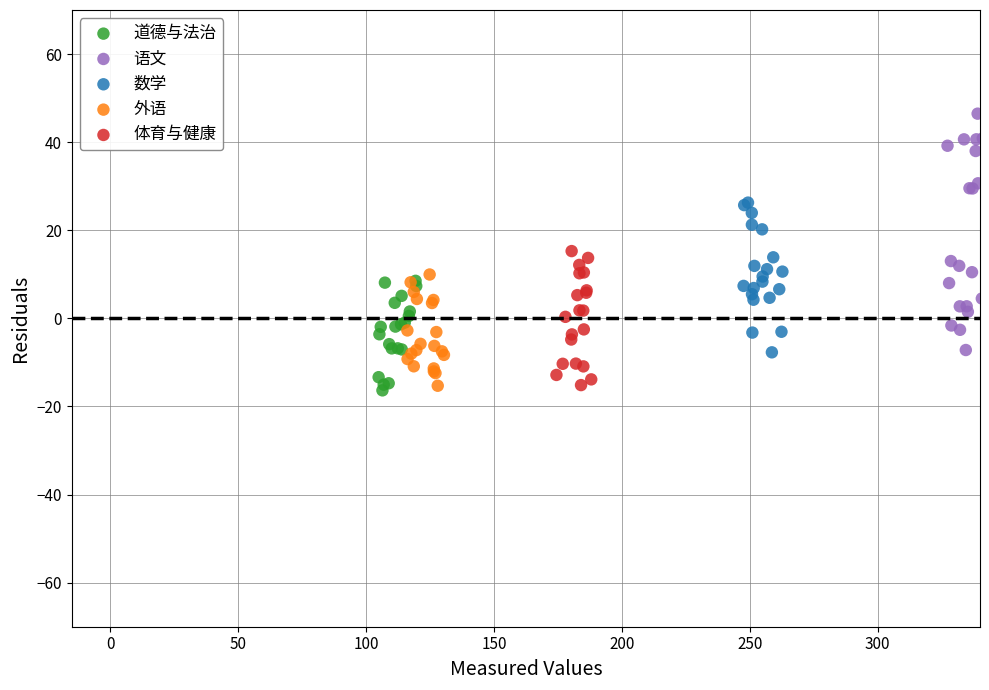

What are all the series names shown in the legend?

道德与法治, 语文, 数学, 外语, 体育与健康